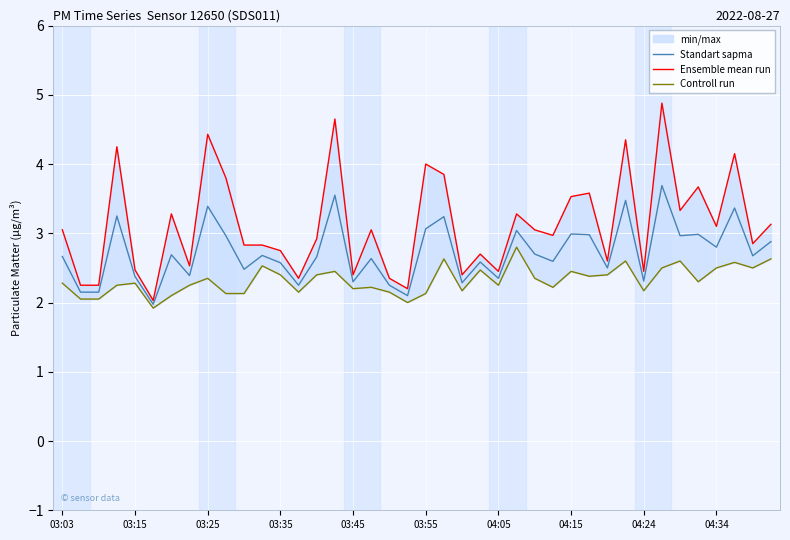

At which category is the sum across all series the highest?

33